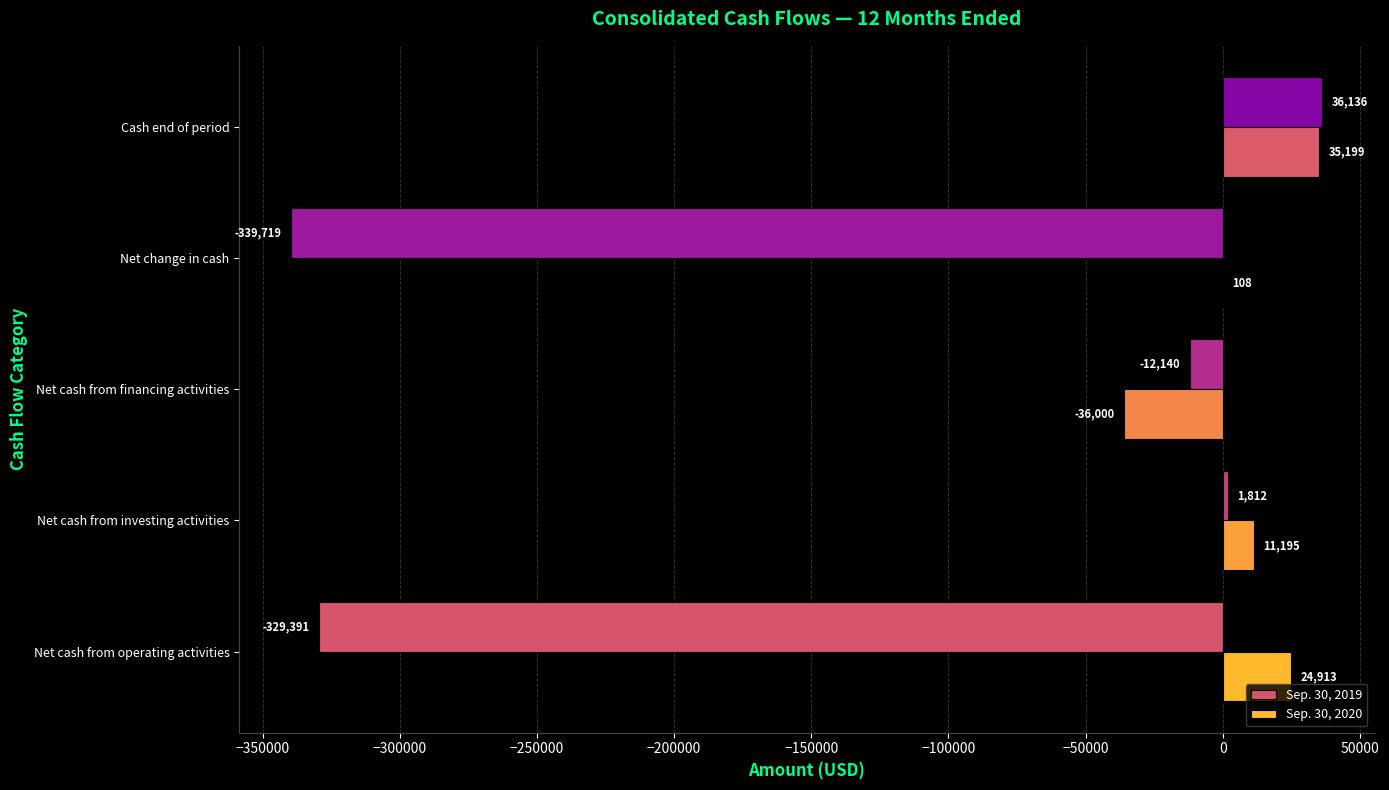

What is the sum of the Sep. 30, 2020 values at Cash end of period and Net cash from financing activities?

-801